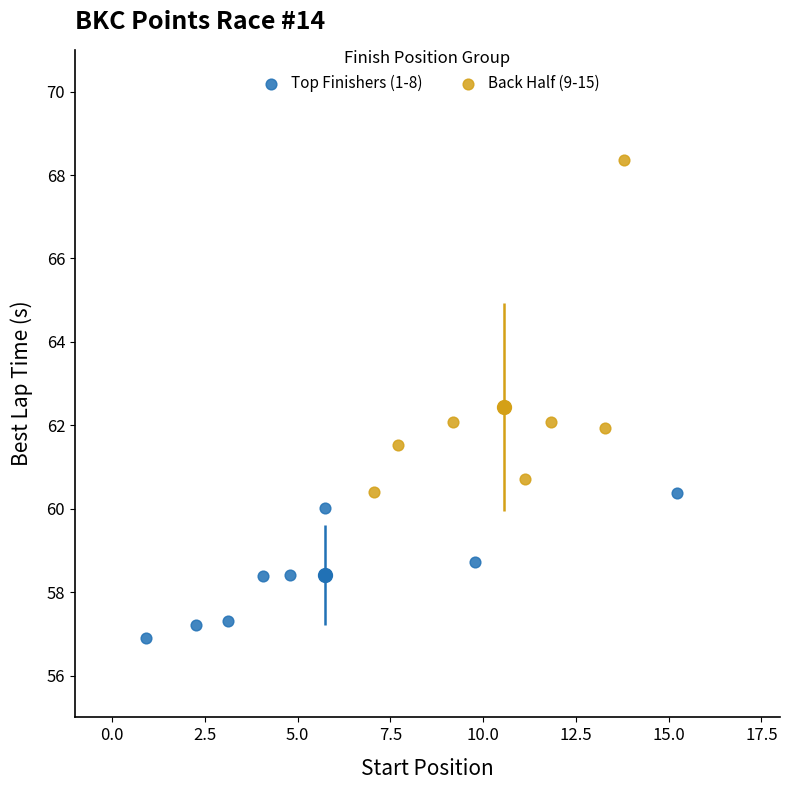

Which series contains the lowest Y value?

Top Finishers (1-8)